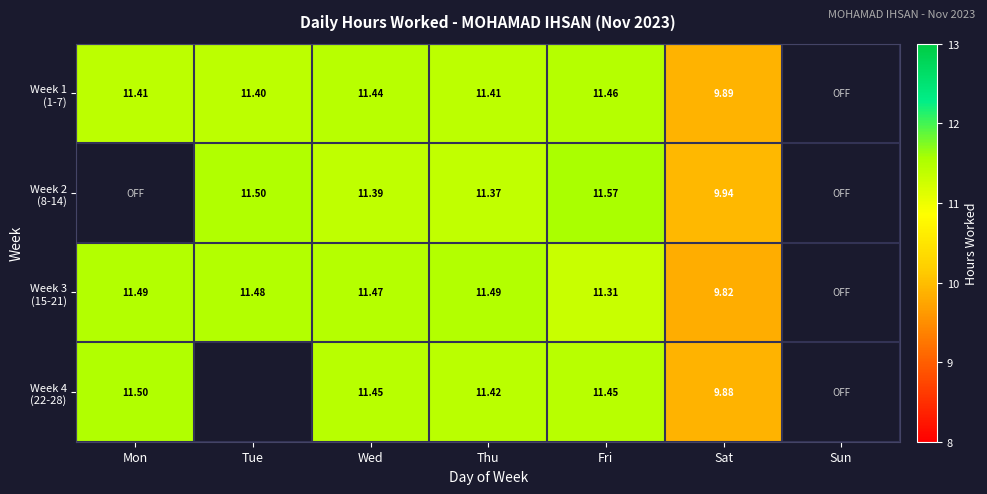

What is the maximum value for Week 4 (22-28)?

11.5